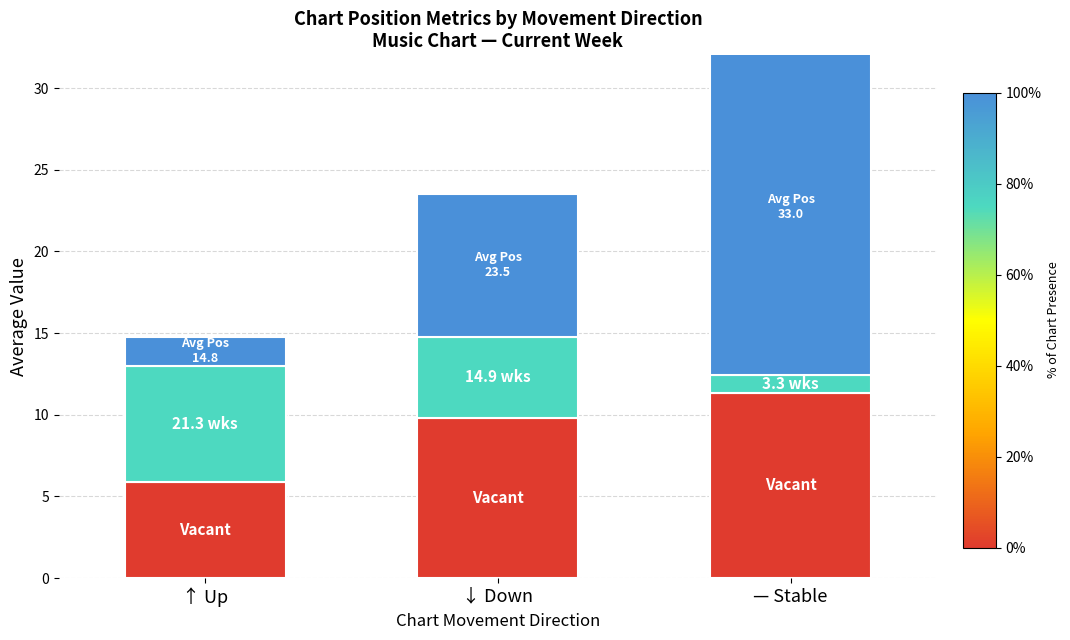

How many values in the Vacant series exceed 9?

2